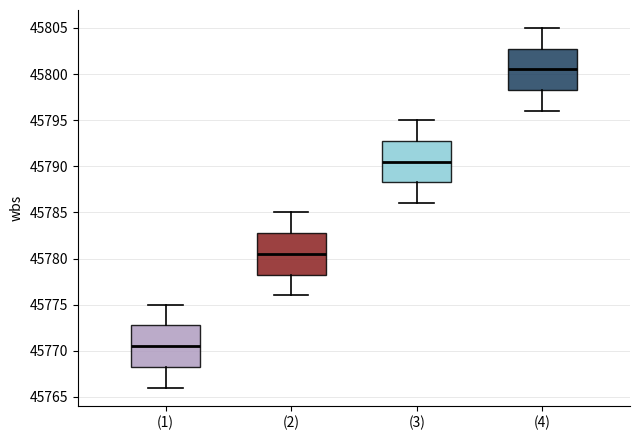

Where does the median line of the box for (4) sit on the y-axis? The values are not printed on the chart, so give them approximately, as read against the axis.

45800.5